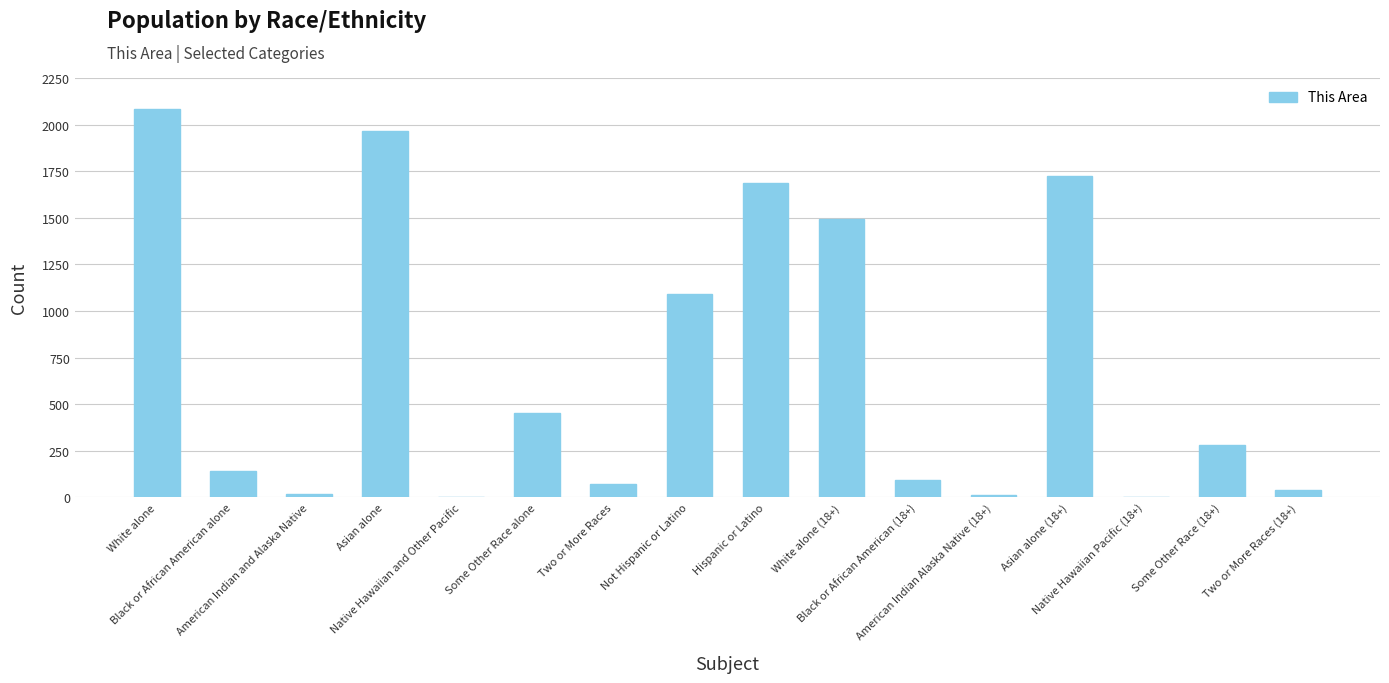

What is the maximum value shown in the chart?

2084